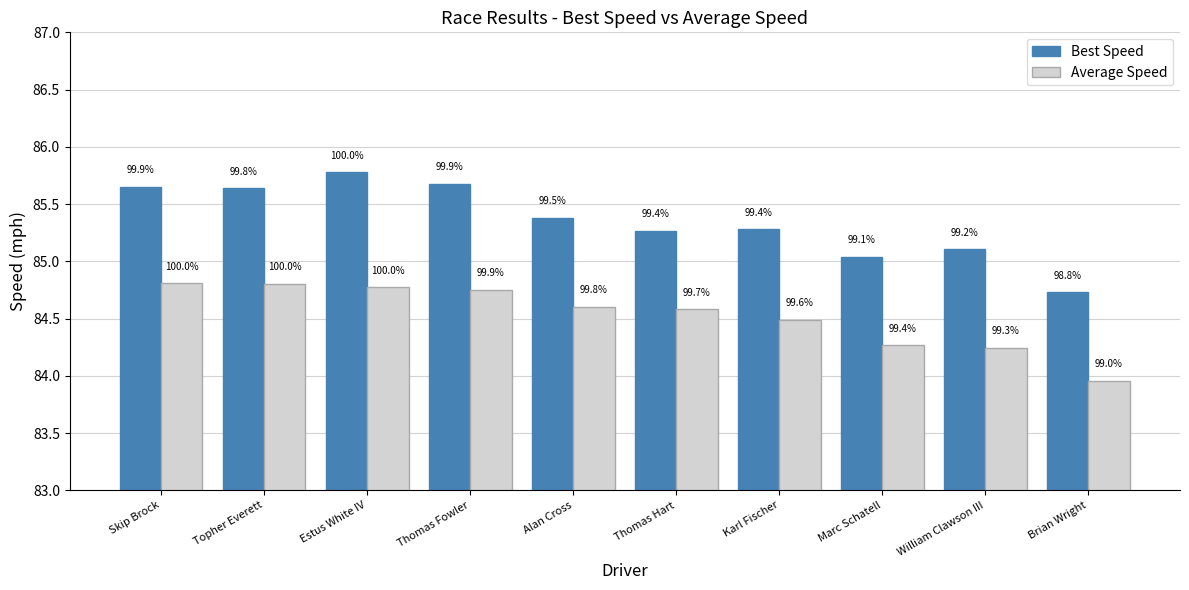

How many bars are there in total?

20